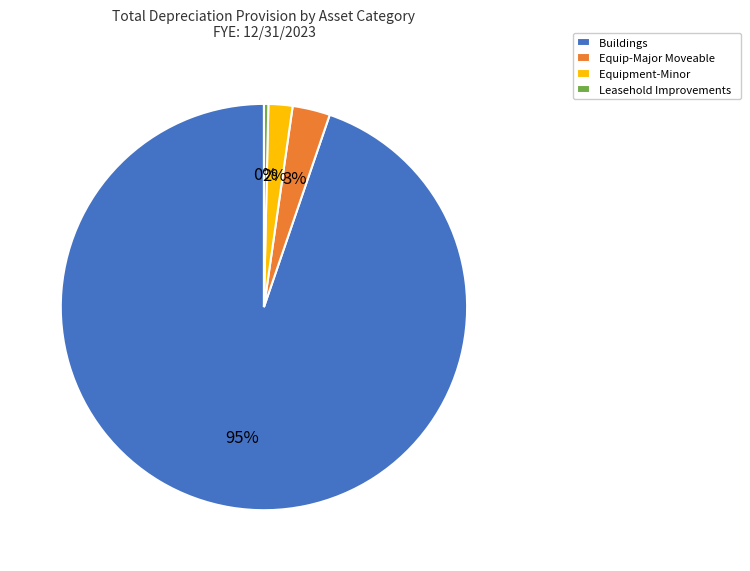

What percentage is the Equipment-Minor slice, to the nearest percent?

2%